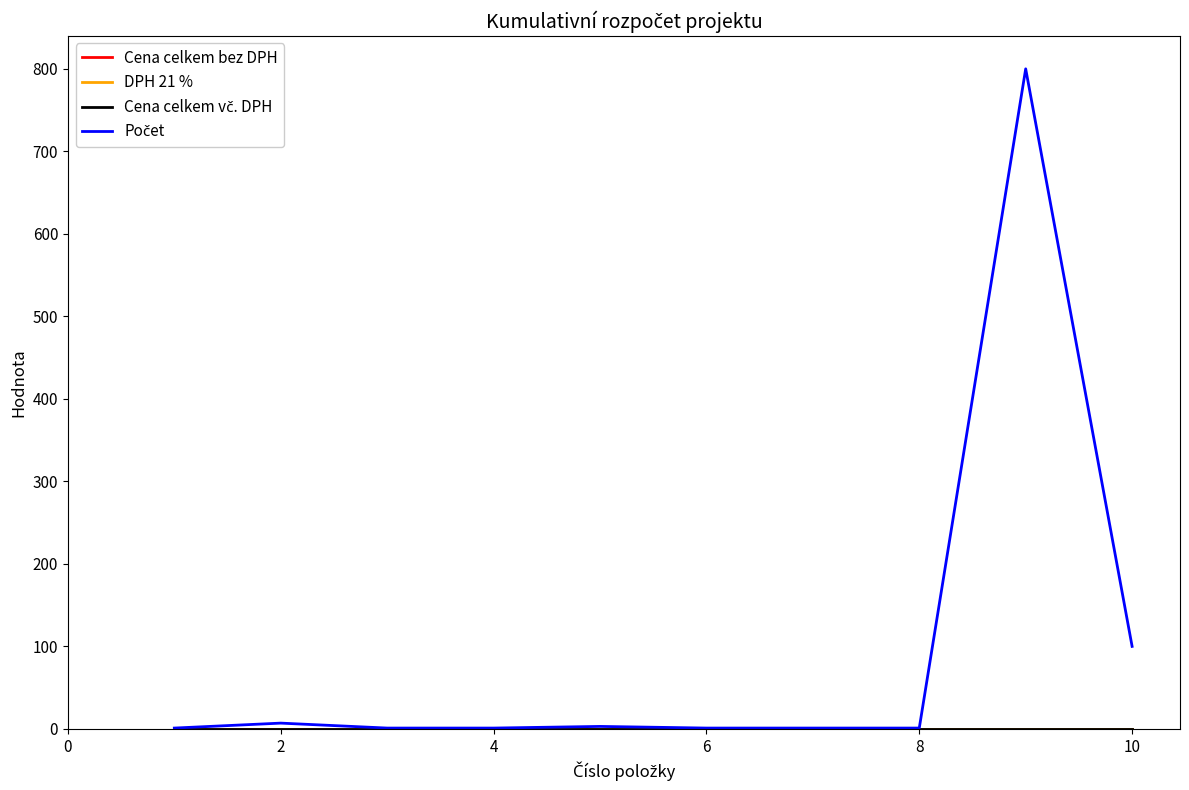

Does the chart display data point markers on the line(s)?

No